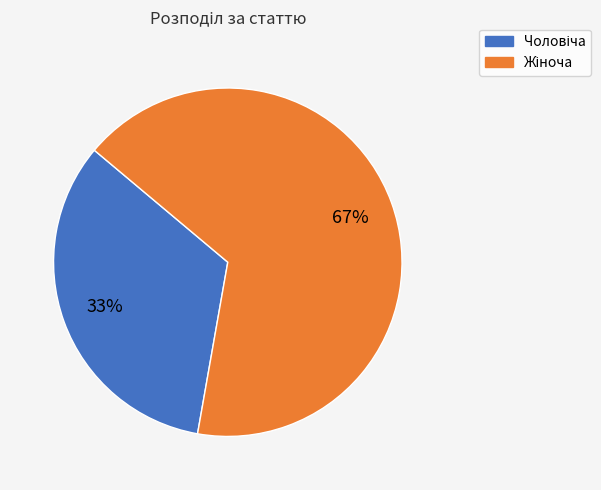

Is there a majority slice in this chart?

Yes